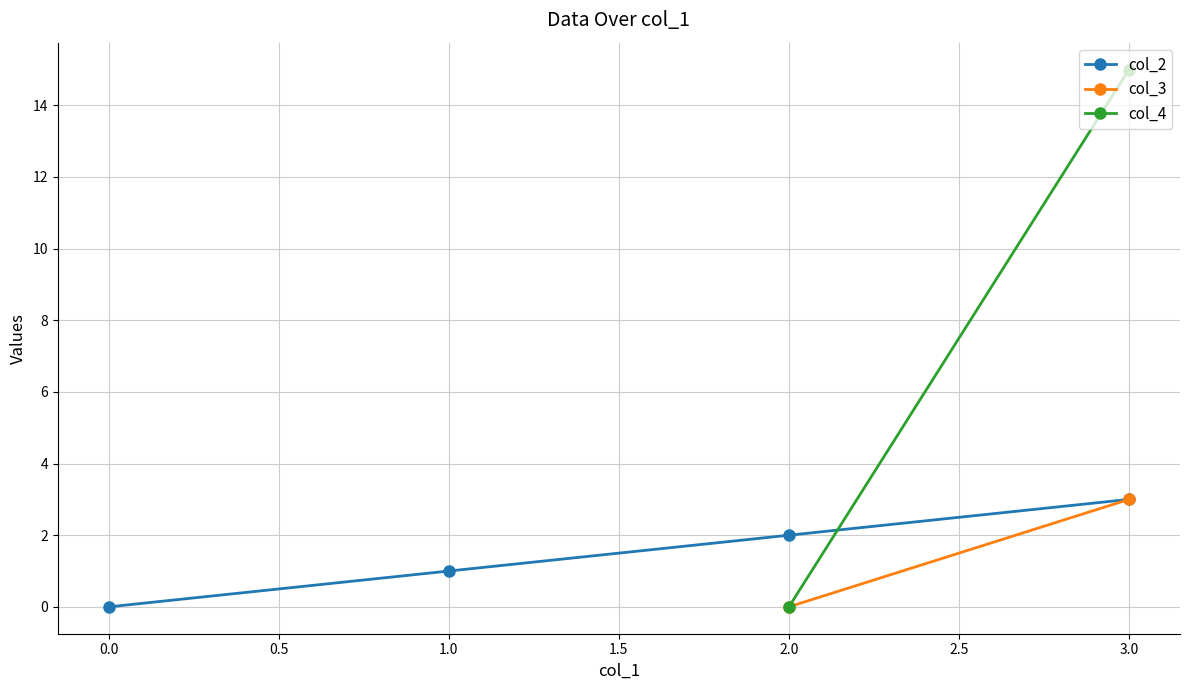

Is it true that col_2 equals 4 at 2.0?

False